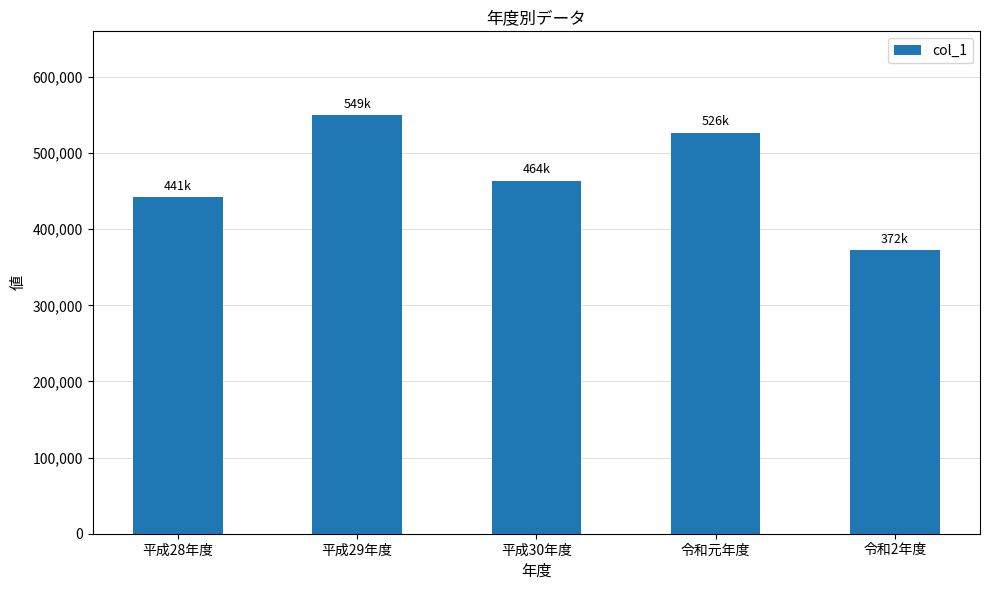

The value at 平成30年度 is 464029. True or false?

True